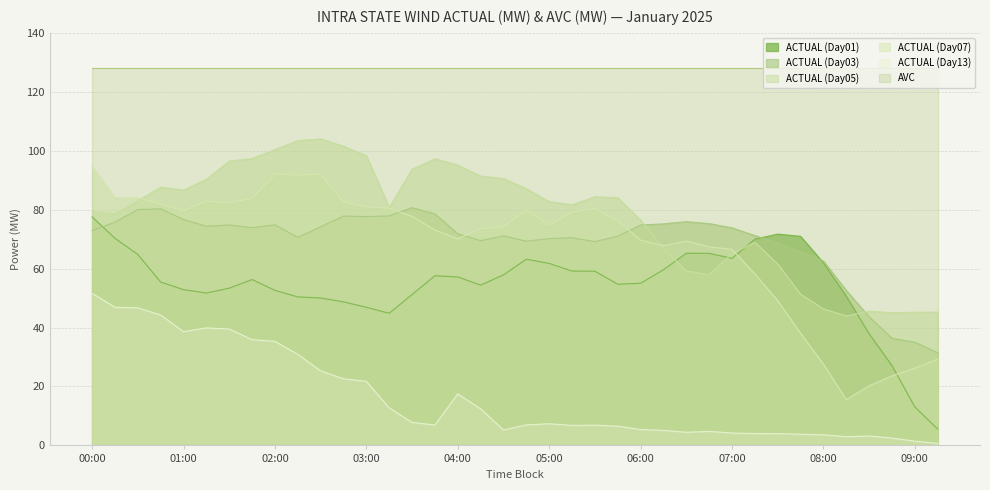

What is the value of the ACTUAL (Day03) point at the 14th from the left?

77.9